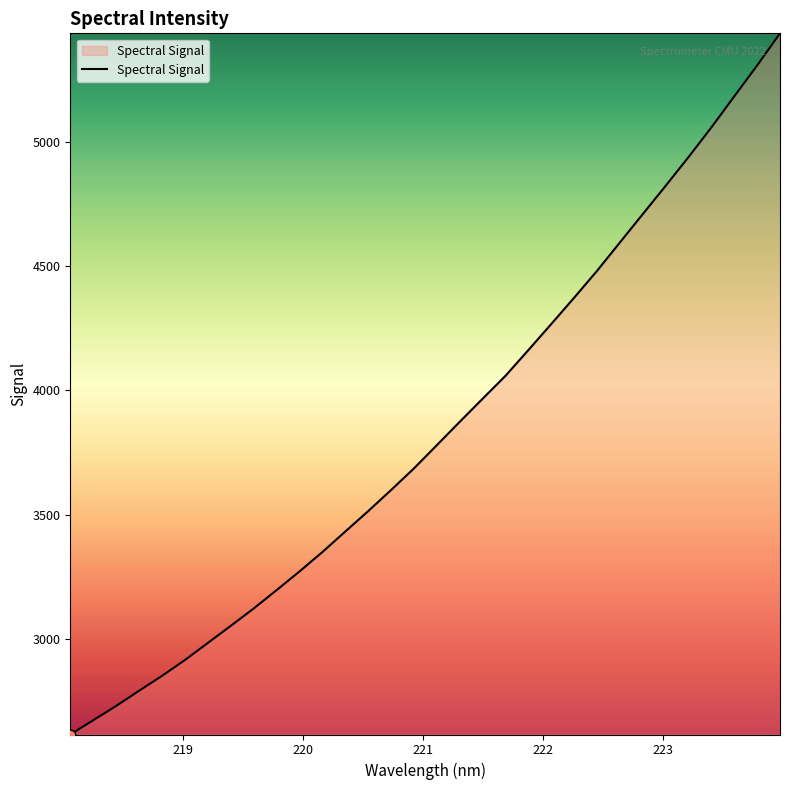

What is the smallest value displayed?

2613.9